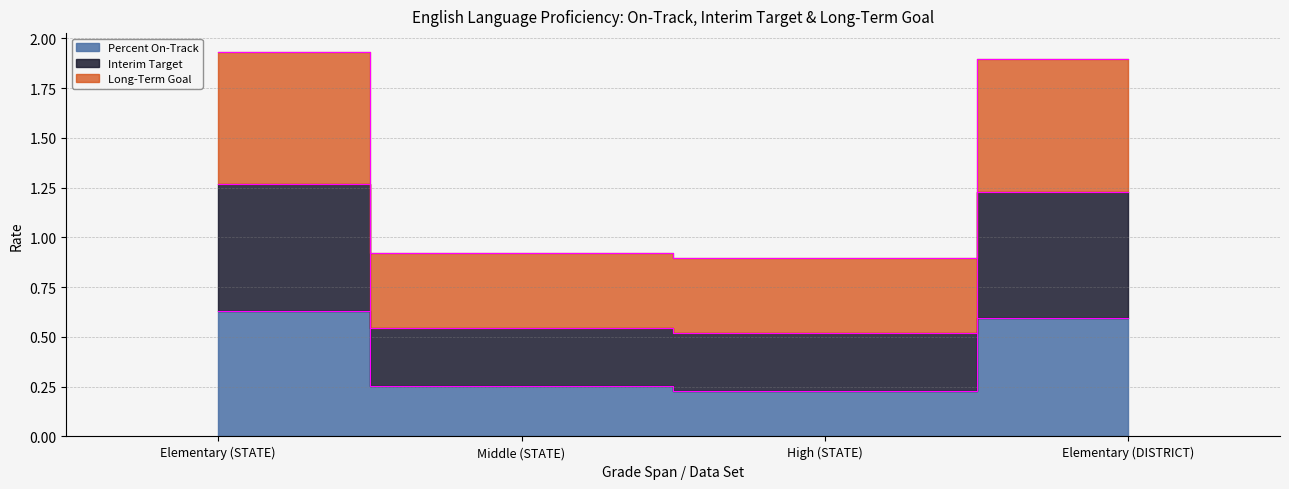

What position from the right is High (STATE)?

2